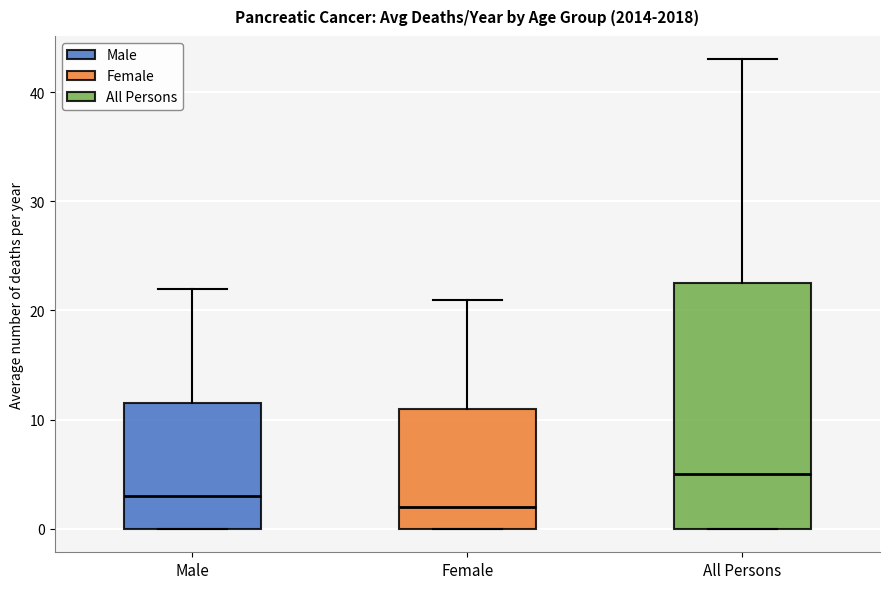

Which box has the highest median line?

All Persons